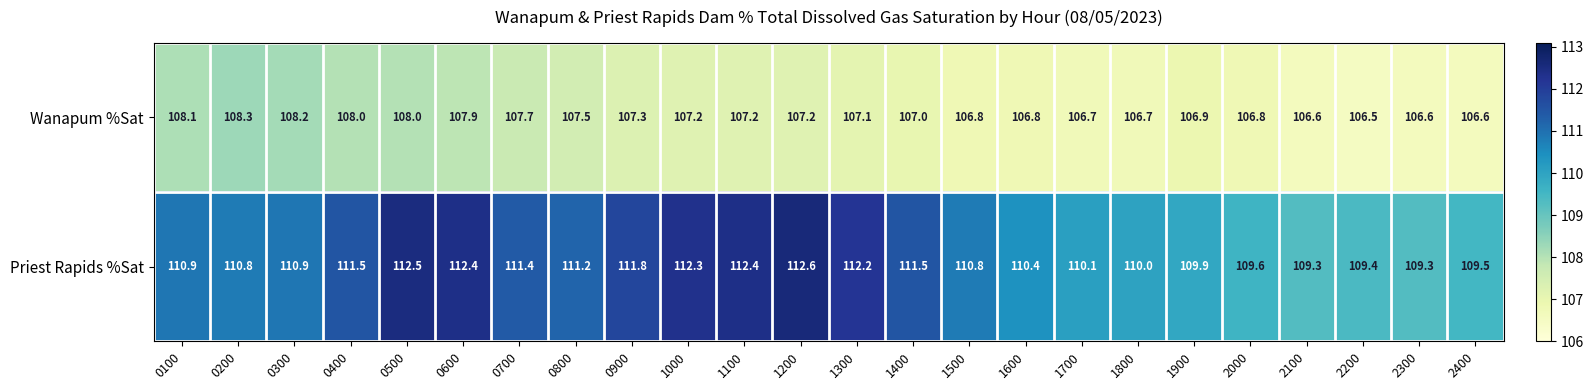

Which series has the largest range (max minus min)?

Priest Rapids %Sat